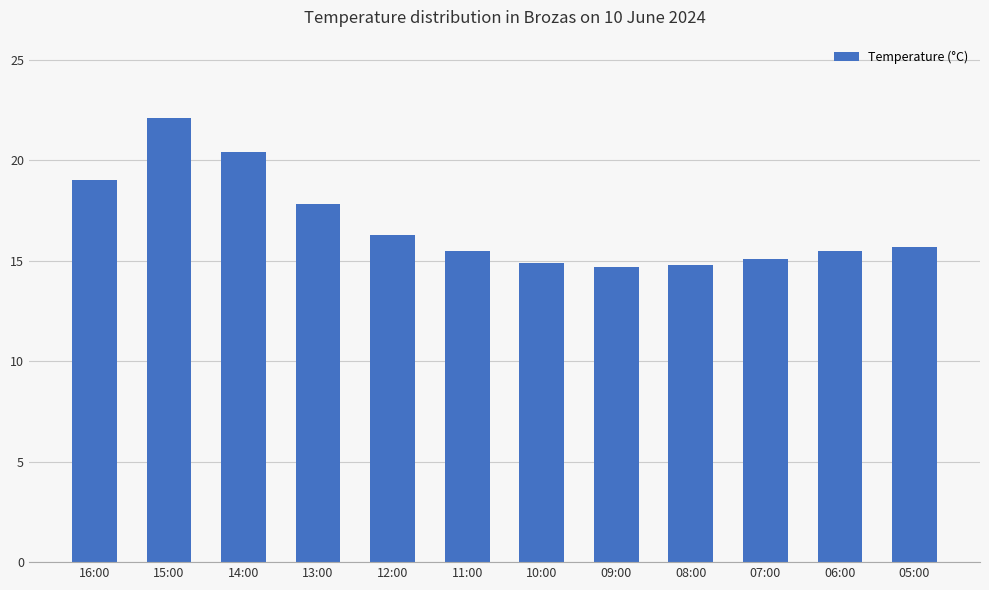

What is the average value?

16.8